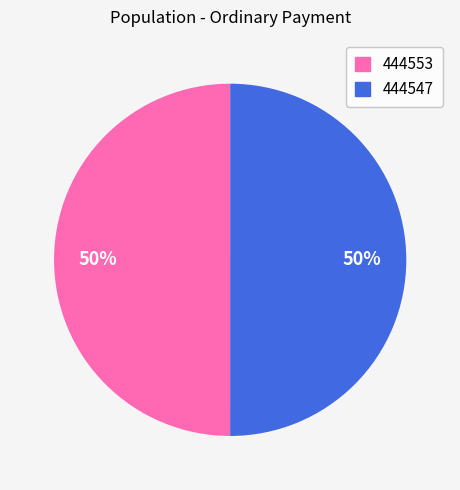

Count the number of slices in the pie.

2